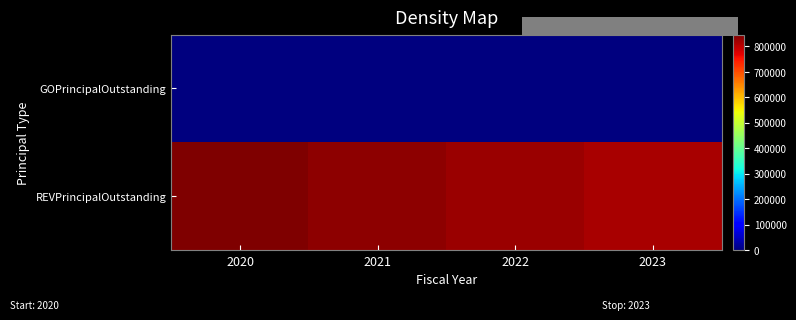

At which category is the sum across all series the highest?

2020